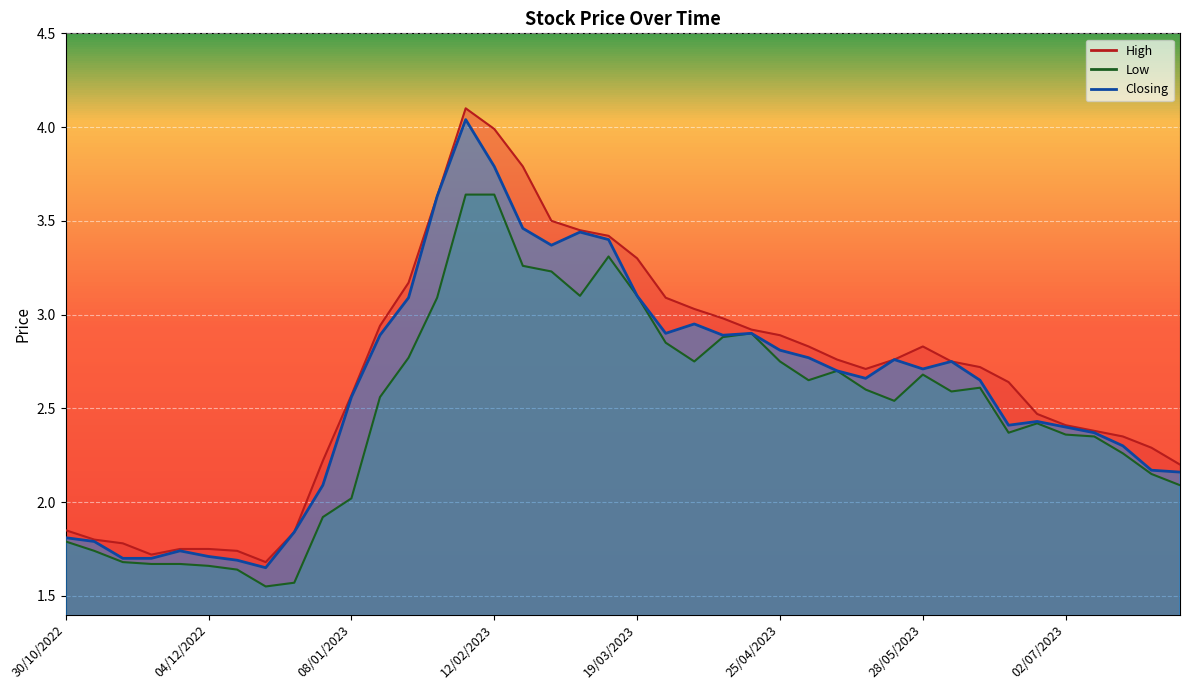

What is the difference between the highest and lowest values at 18/12/2022?

0.1